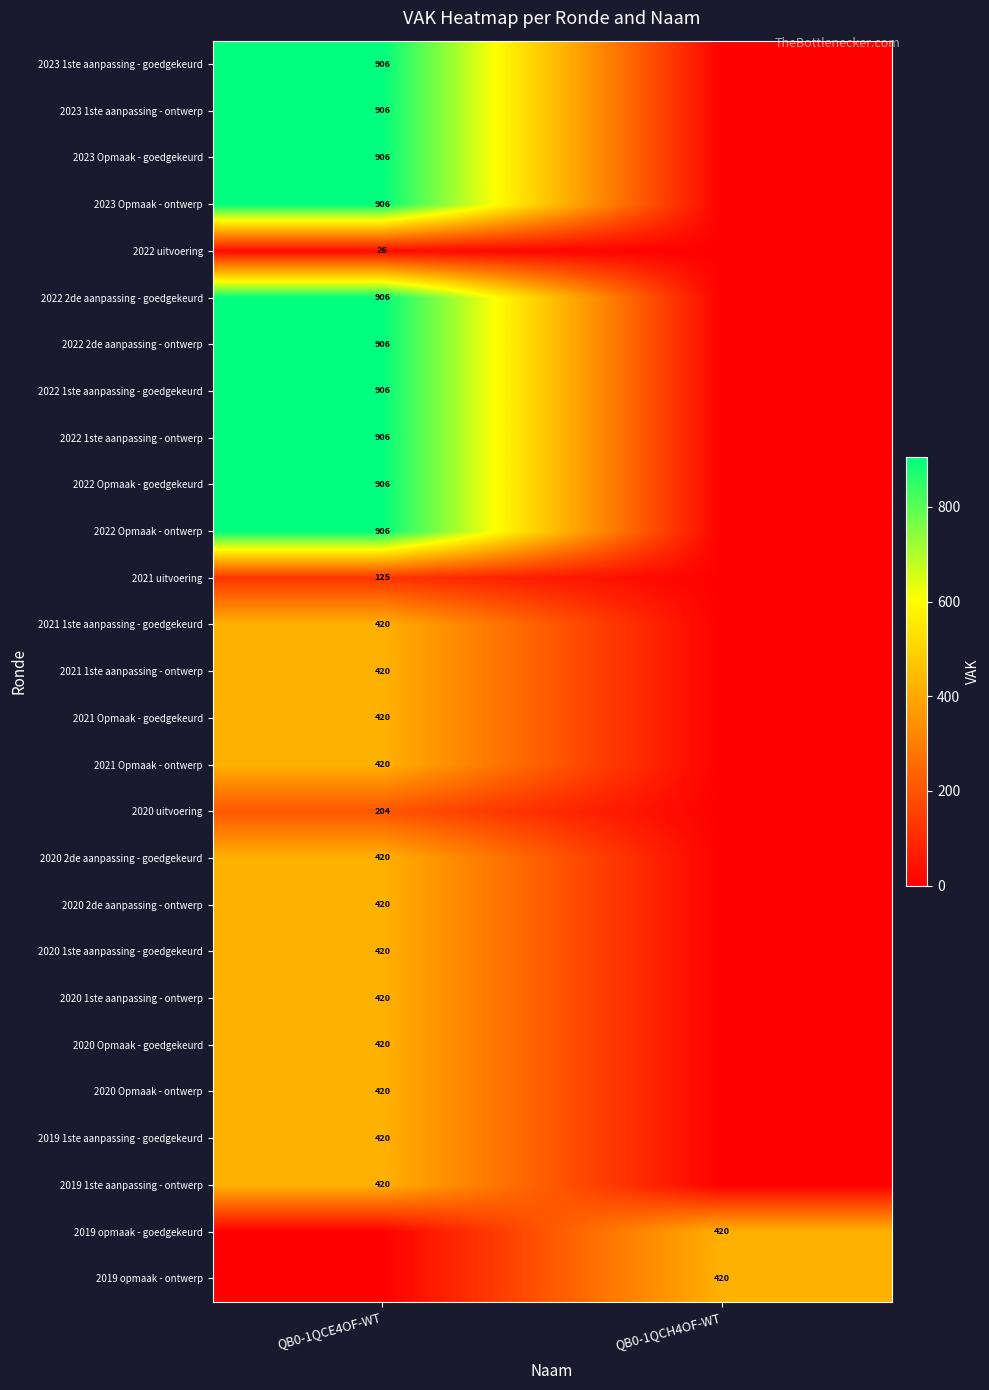

True or false: 2023 1ste aanpassing - ontwerp has a value of 906 at QB0-1QCE4OF-WT.

True